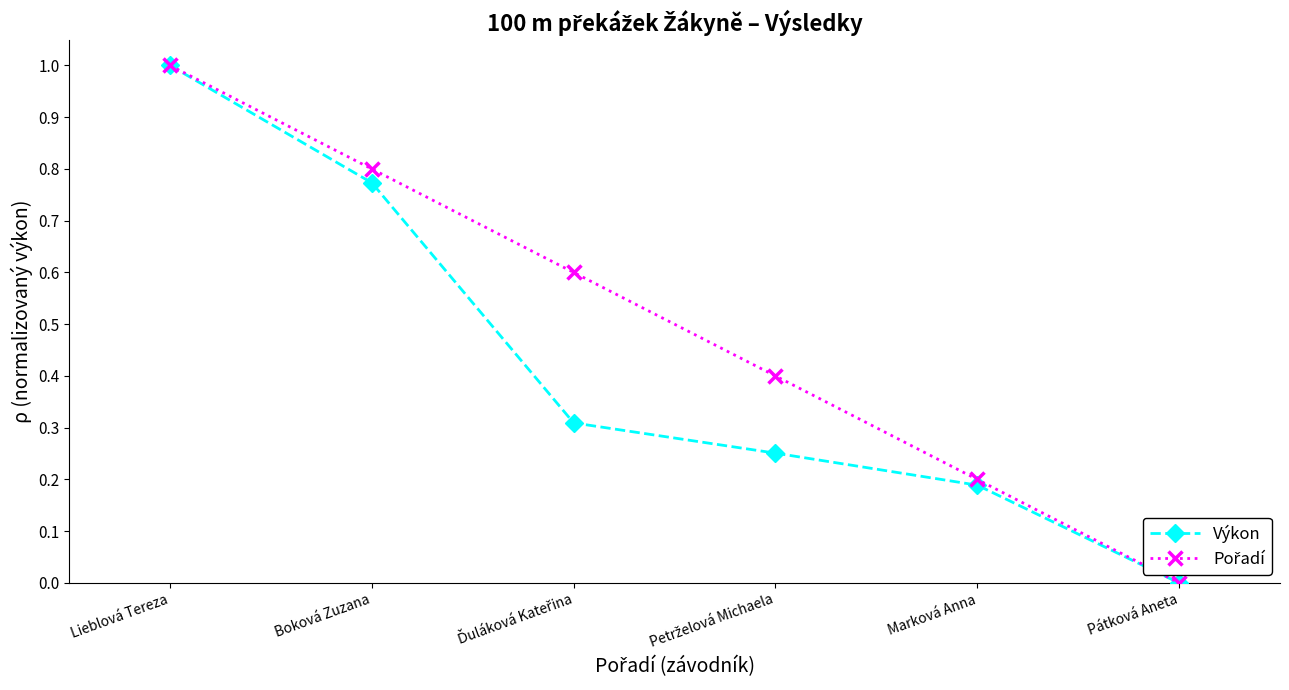

What is the label of the 2nd point from the right?

Marková Anna